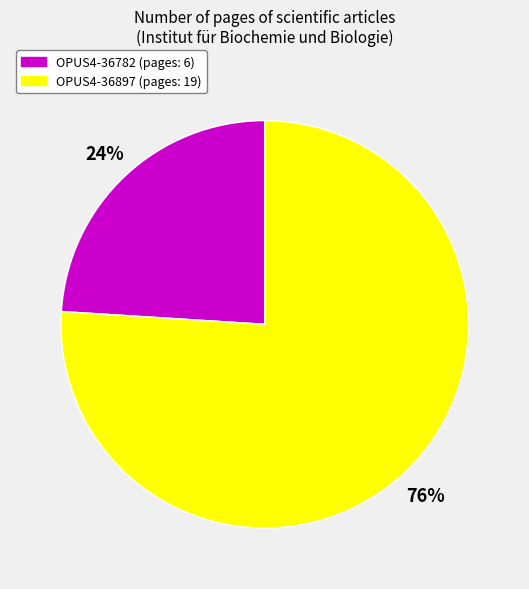

Is the sum of OPUS4-36782 and OPUS4-36897 greater than half?

Yes